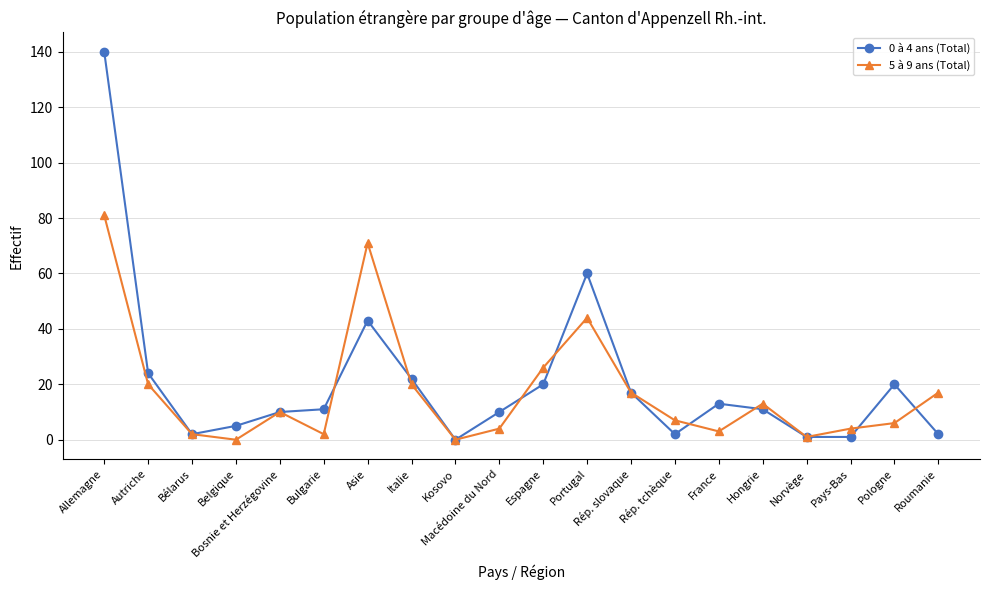

Which series ends up on top after the final intersection of 0 à 4 ans (Total) and 5 à 9 ans (Total)?

5 à 9 ans (Total)